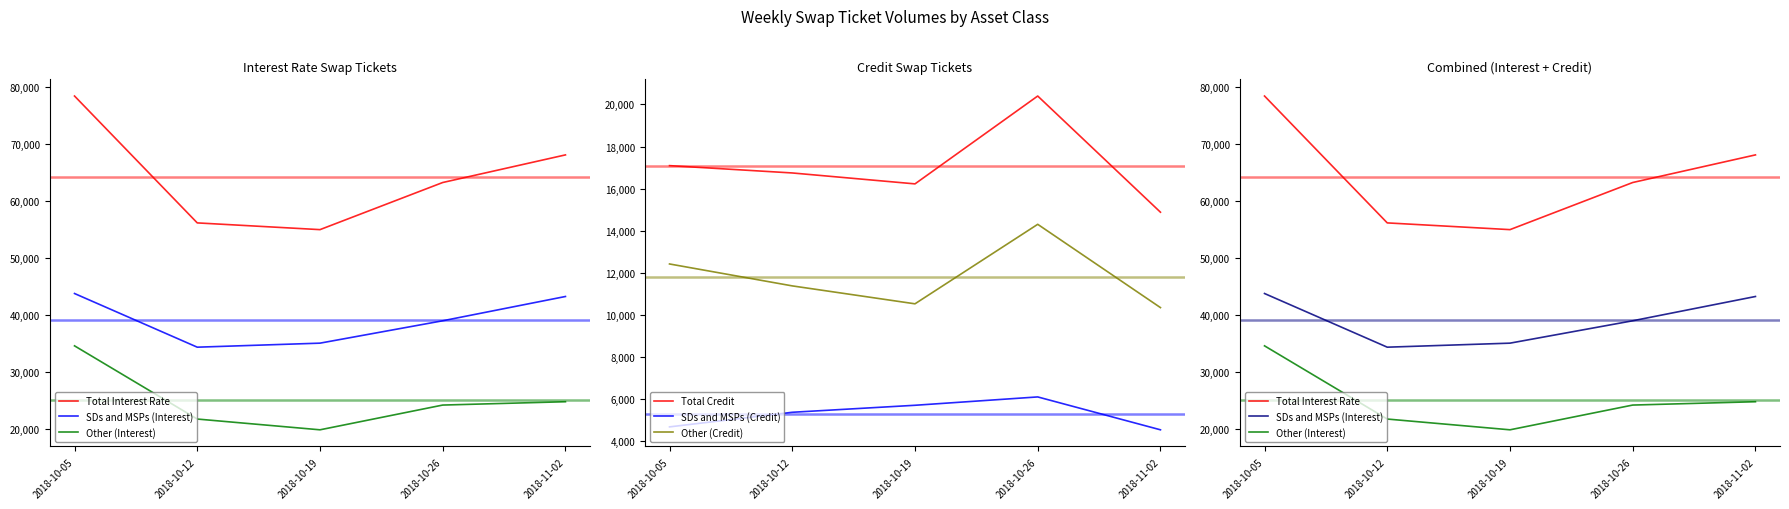

What is the difference between the maximum and minimum values in the SDs and MSPs (Interest) series?

9410